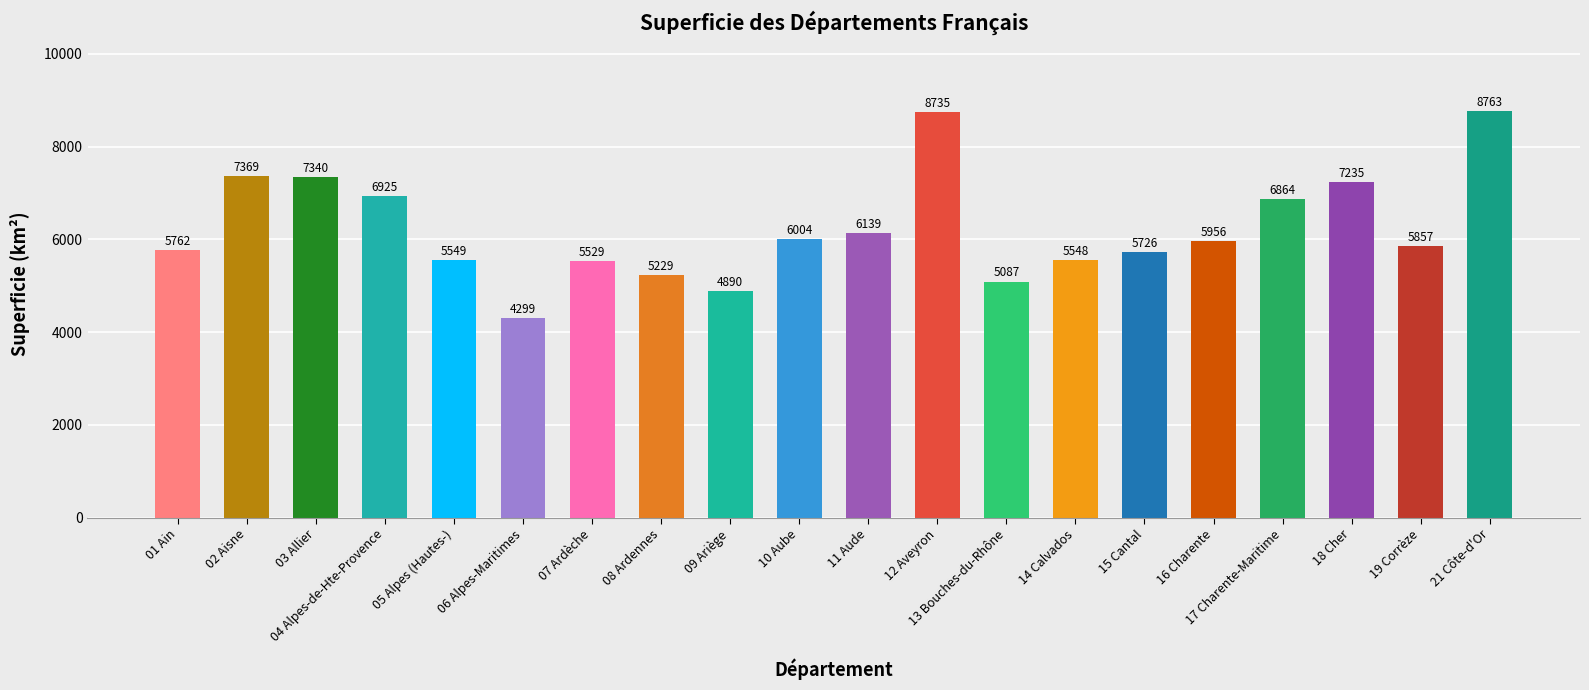

What is the approximate value at 03 Allier, to the nearest 50?

7350